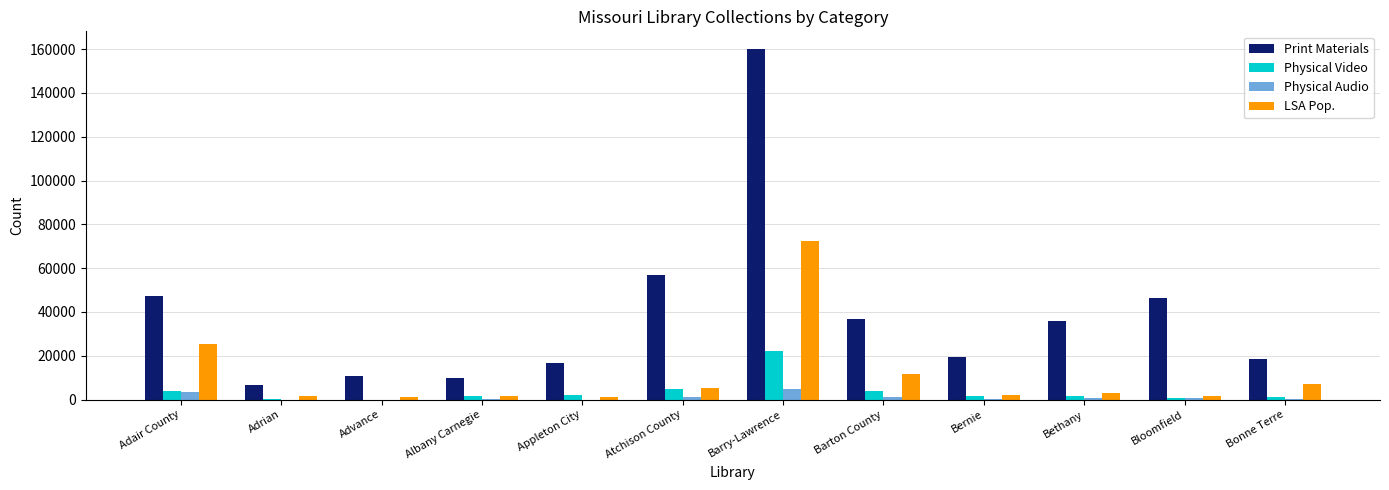

What is the highest value of the LSA Pop. series?

72535